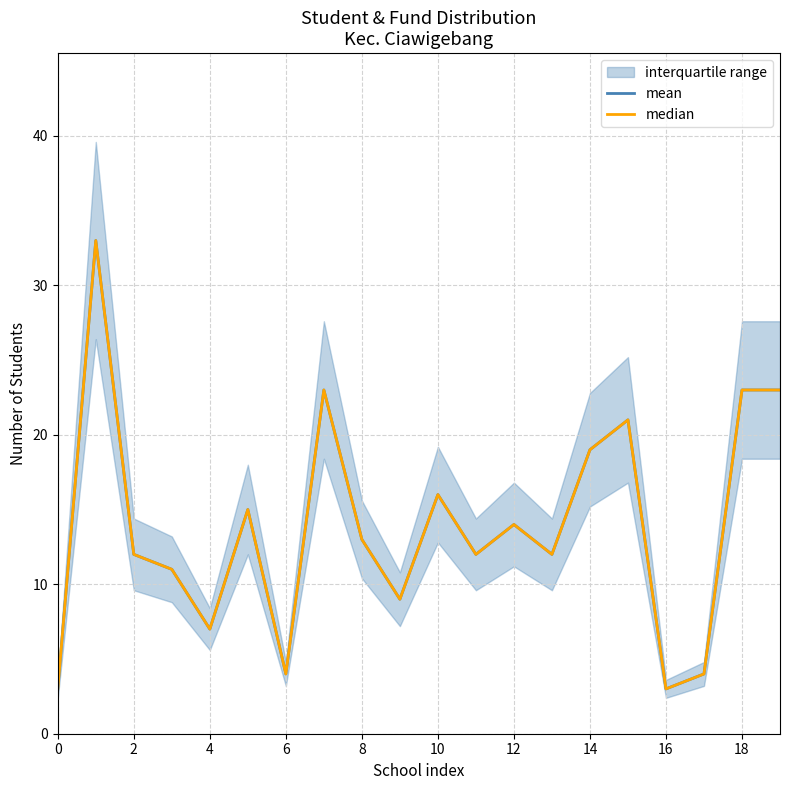

Is the value of mean at 12 greater than the value of median at 12?

No